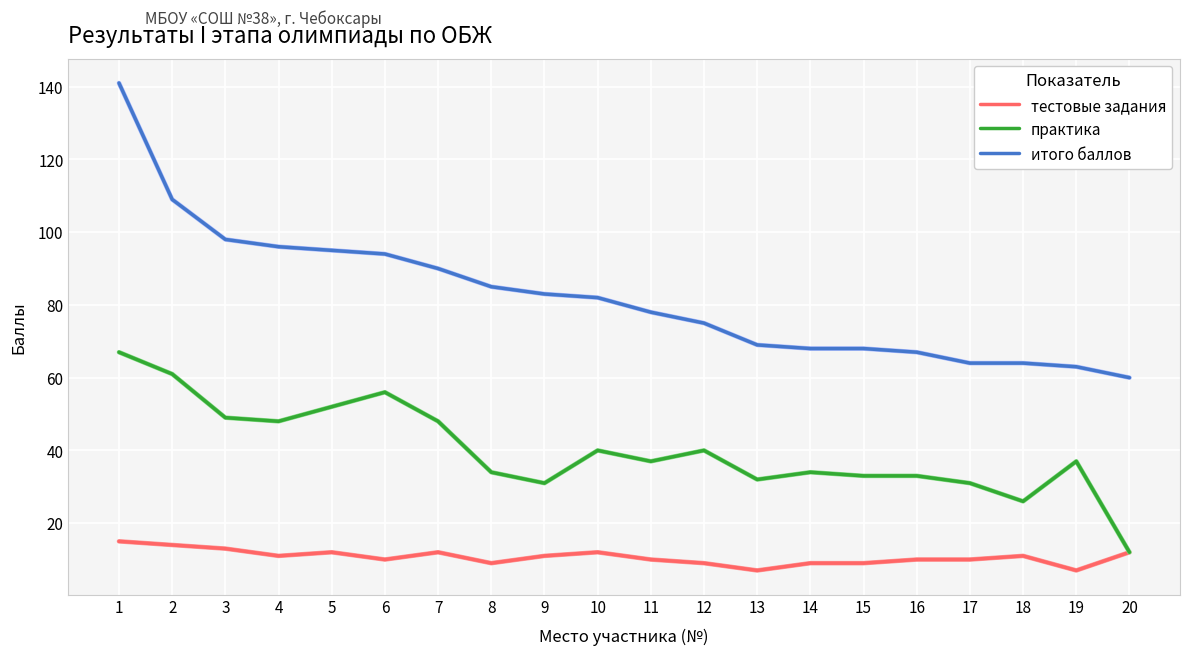

Which series has the largest range (max minus min)?

итого баллов